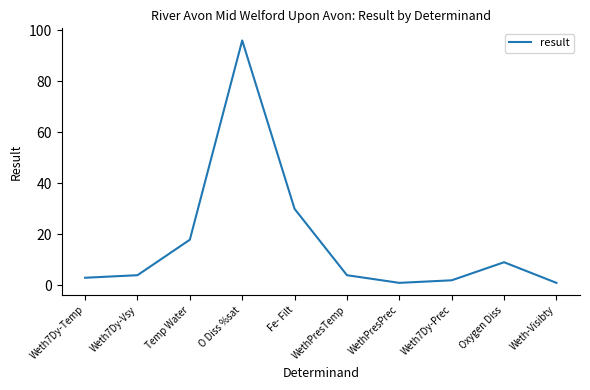

Where is the first local minimum?

WethPresPrec